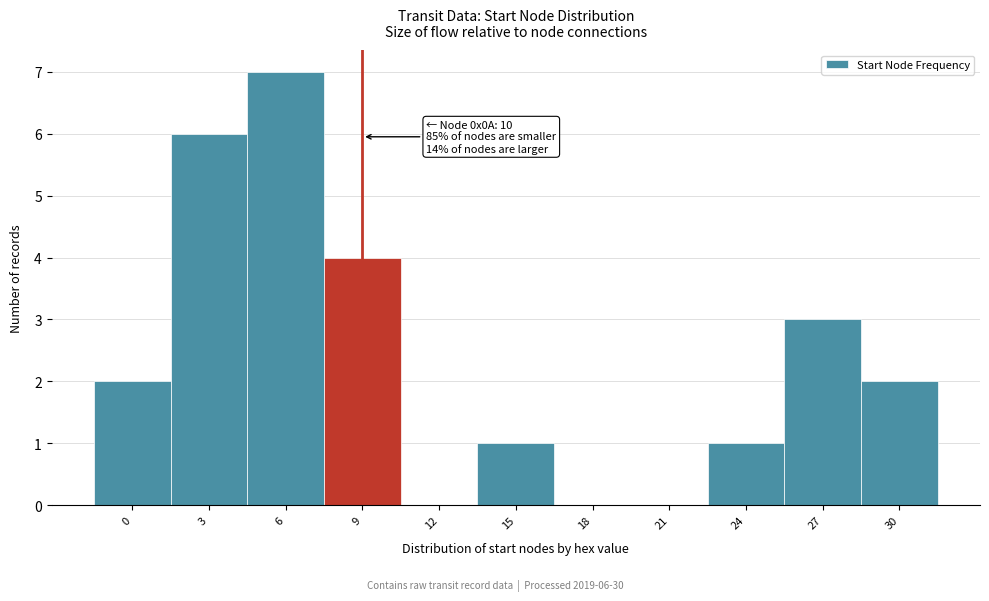

Reading left to right, what are all the values shown in this chart?

0=2	3=6	6=7	9=4	12=0	15=1	18=0	21=0	24=1	27=3	30=2